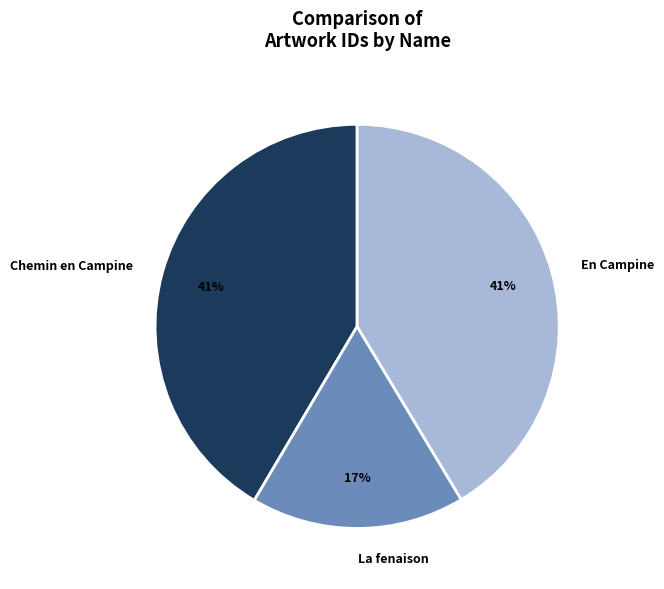

To the nearest percent, what is the combined percentage of Chemin en Campine and La fenaison?

59%